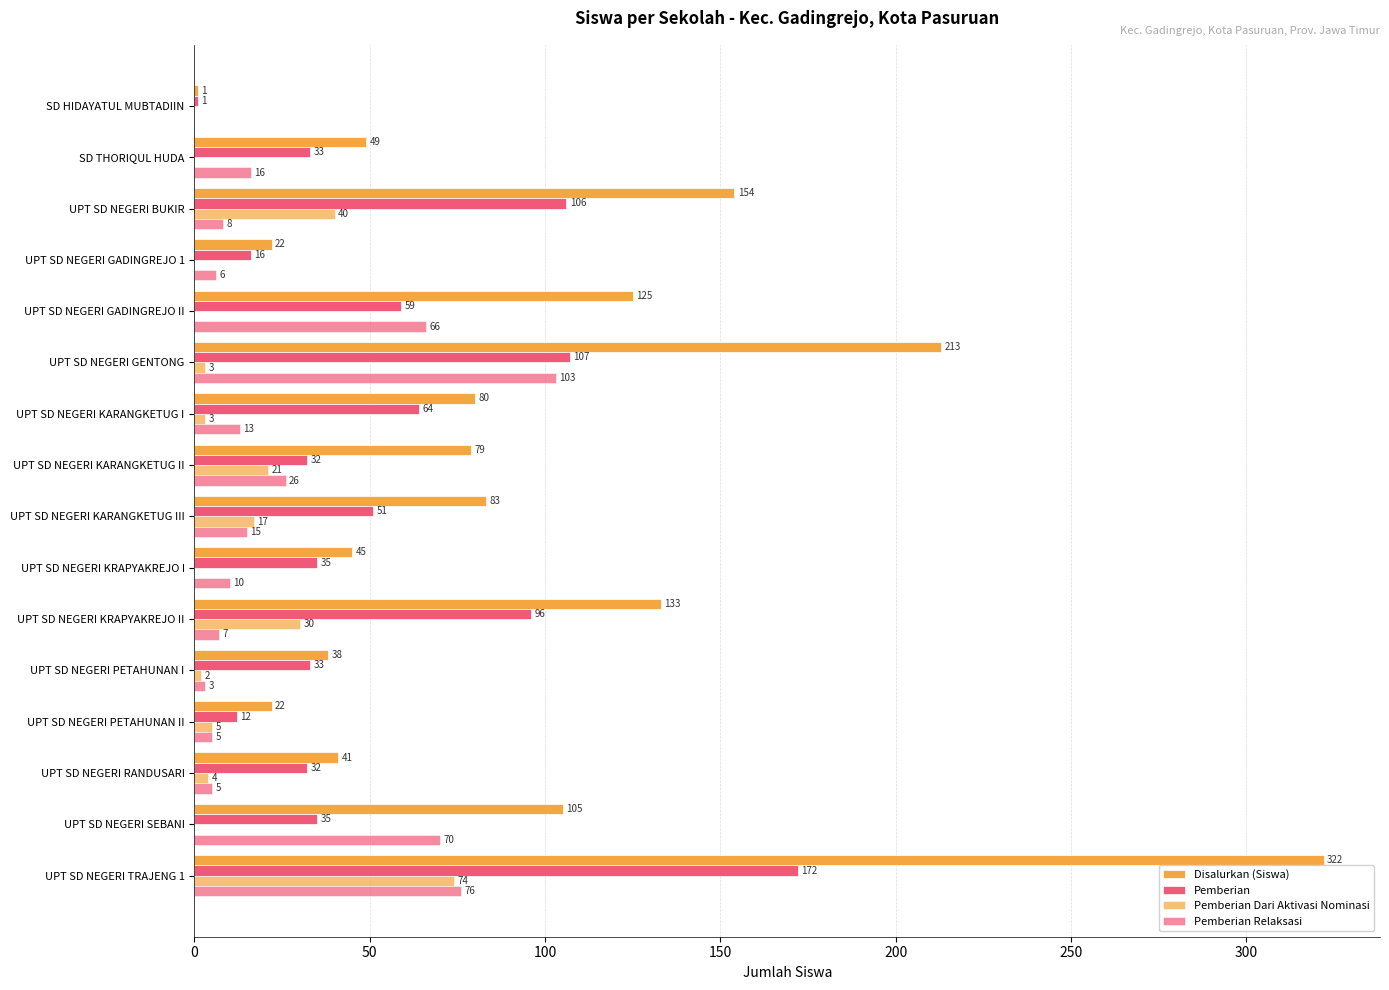

How many positive values does the Pemberian Relaksasi series have?

15